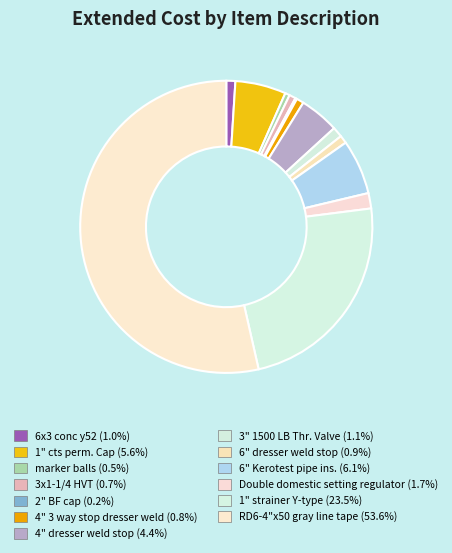

To the nearest percent, what percentage of the pie is 1" cts perm. Cap?

6%